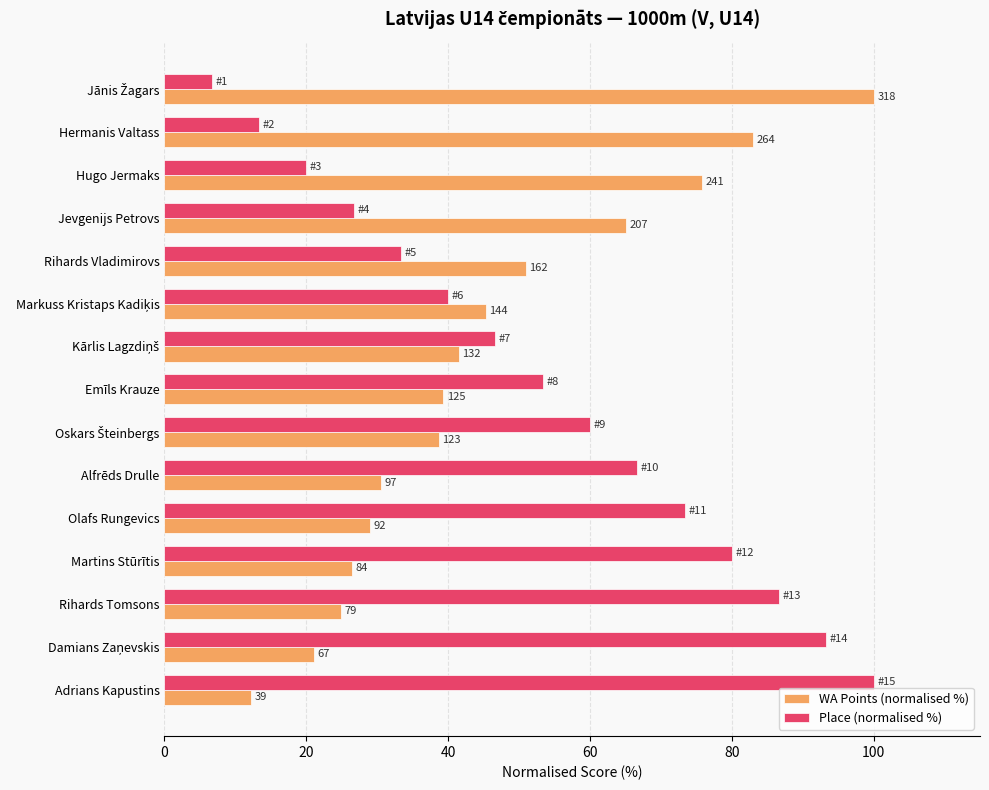

What are all the series names shown in the legend?

WA Points (normalised %), Place (normalised %)